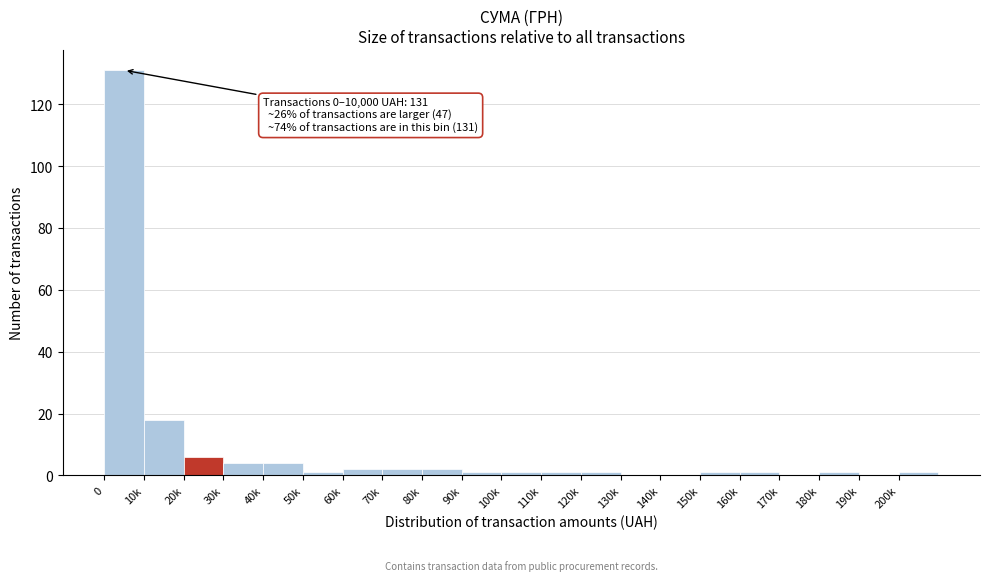

Reading right to left, extract all data points from this chart.

200k=1	190k=0	180k=1	170k=0	160k=1	150k=1	140k=0	130k=0	120k=1	110k=1	100k=1	90k=1	80k=2	70k=2	60k=2	50k=1	40k=4	30k=4	20k=6	10k=18	0=131